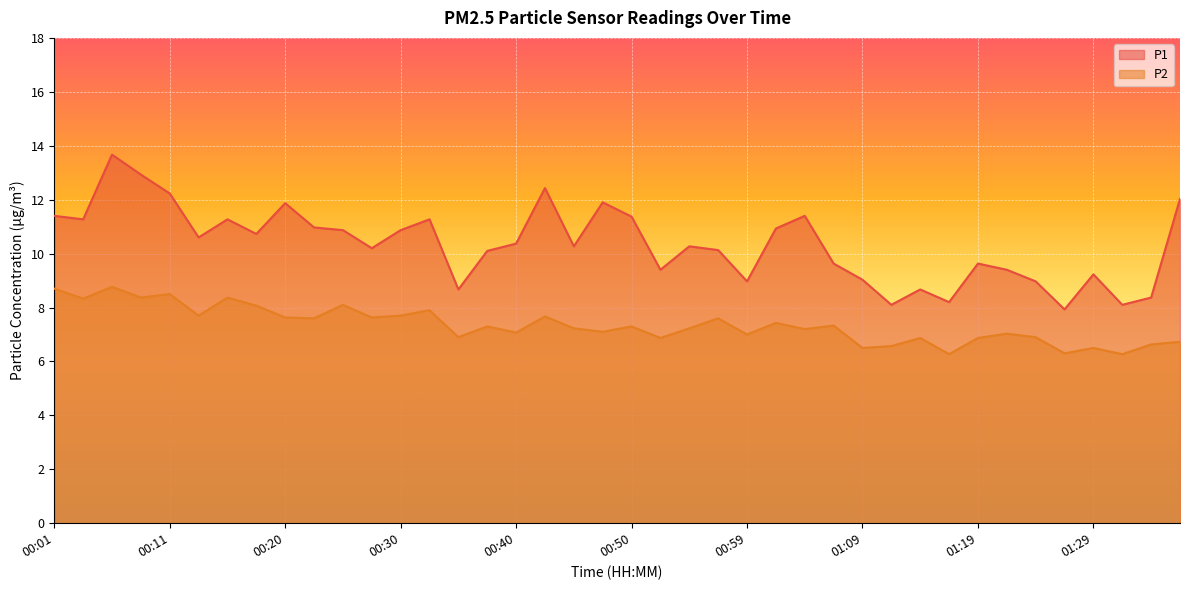

What is the value of the P1 point at the 8th from the left?

10.7